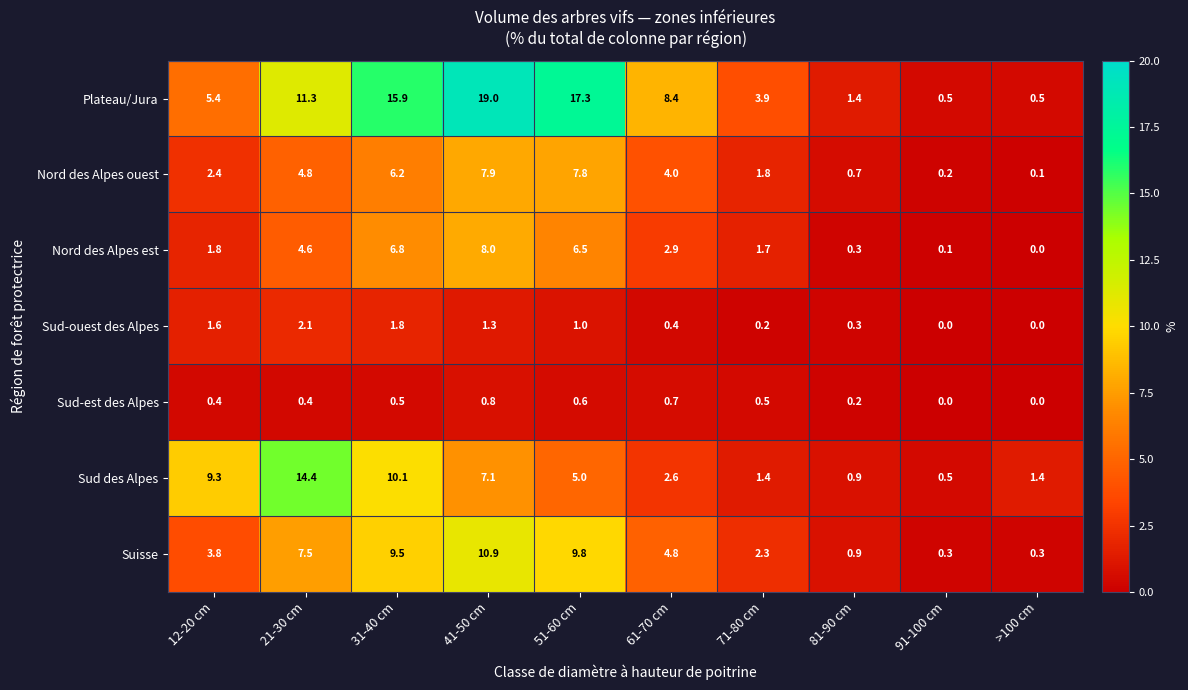

At which label is Sud des Alpes closest to 7?

41-50 cm